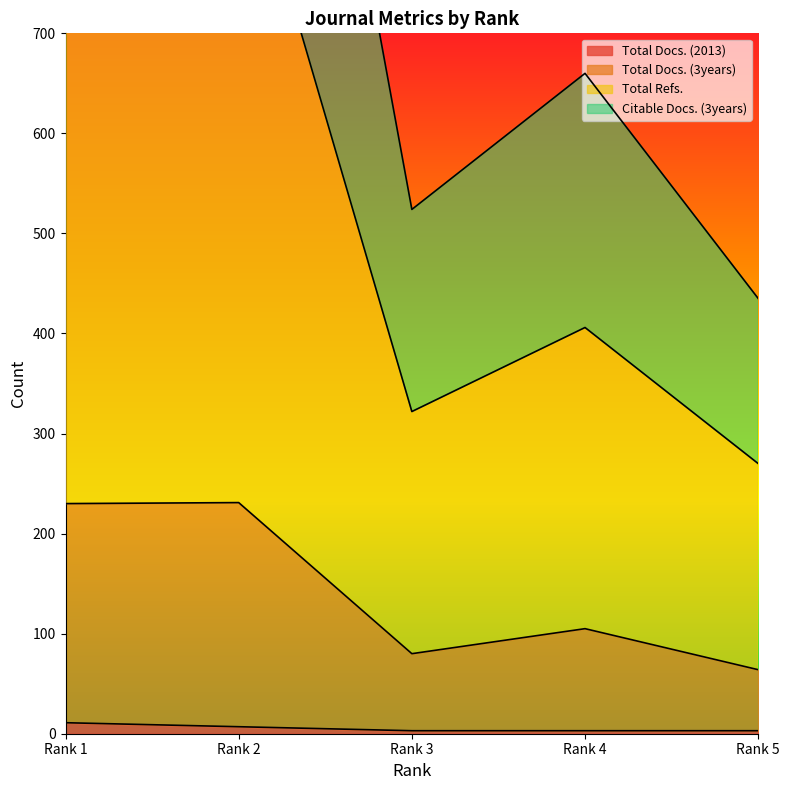

Reading left to right, what are all the values shown in this chart?

Total Docs. (2013): Rank 1=11	Rank 2=7	Rank 3=3	Rank 4=3	Rank 5=3
Total Docs. (3years): Rank 1=230	Rank 2=231	Rank 3=80	Rank 4=105	Rank 5=64
Total Refs.: Rank 1=805	Rank 2=914	Rank 3=322	Rank 4=406	Rank 5=270
Citable Docs. (3years): Rank 1=1313	Rank 2=1468	Rank 3=524	Rank 4=660	Rank 5=435